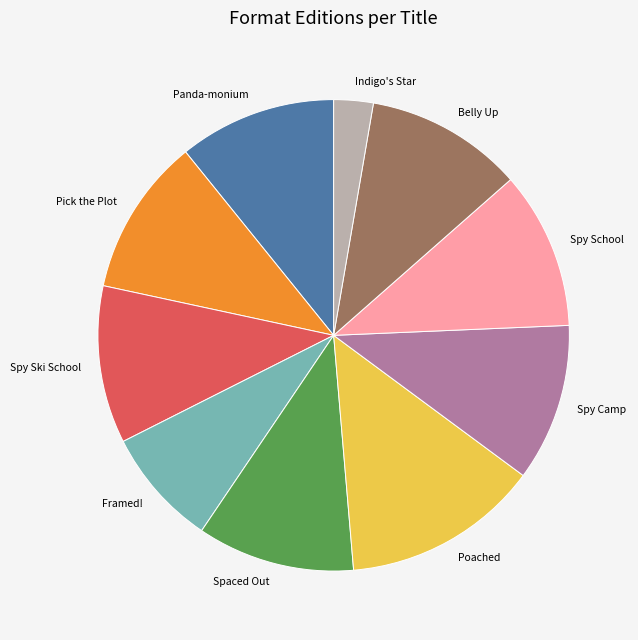

Does any single category account for the majority?

No